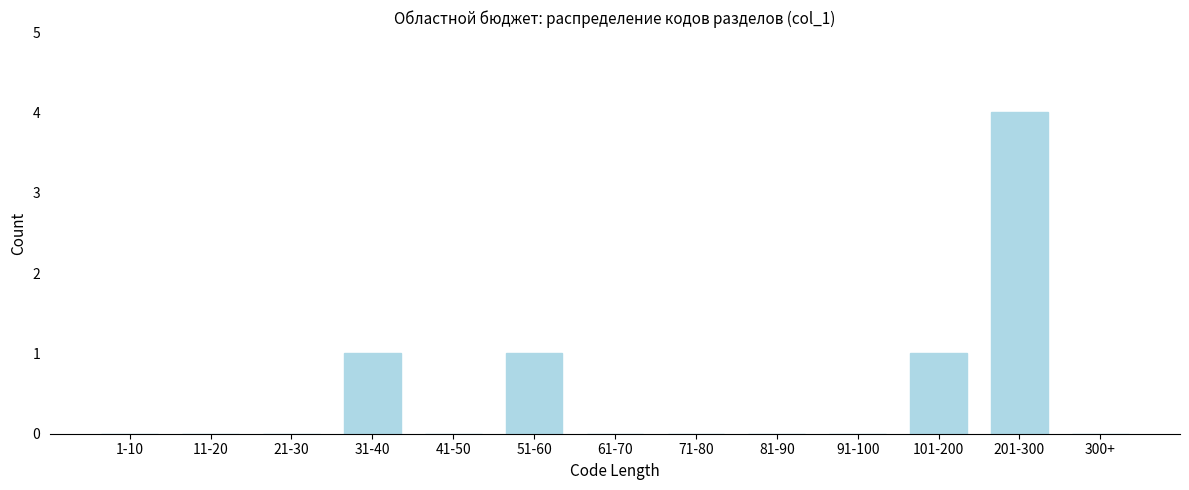

Reading left to right, extract all data points from this chart.

1-10=0	11-20=0	21-30=0	31-40=1	41-50=0	51-60=1	61-70=0	71-80=0	81-90=0	91-100=0	101-200=1	201-300=4	300+=0